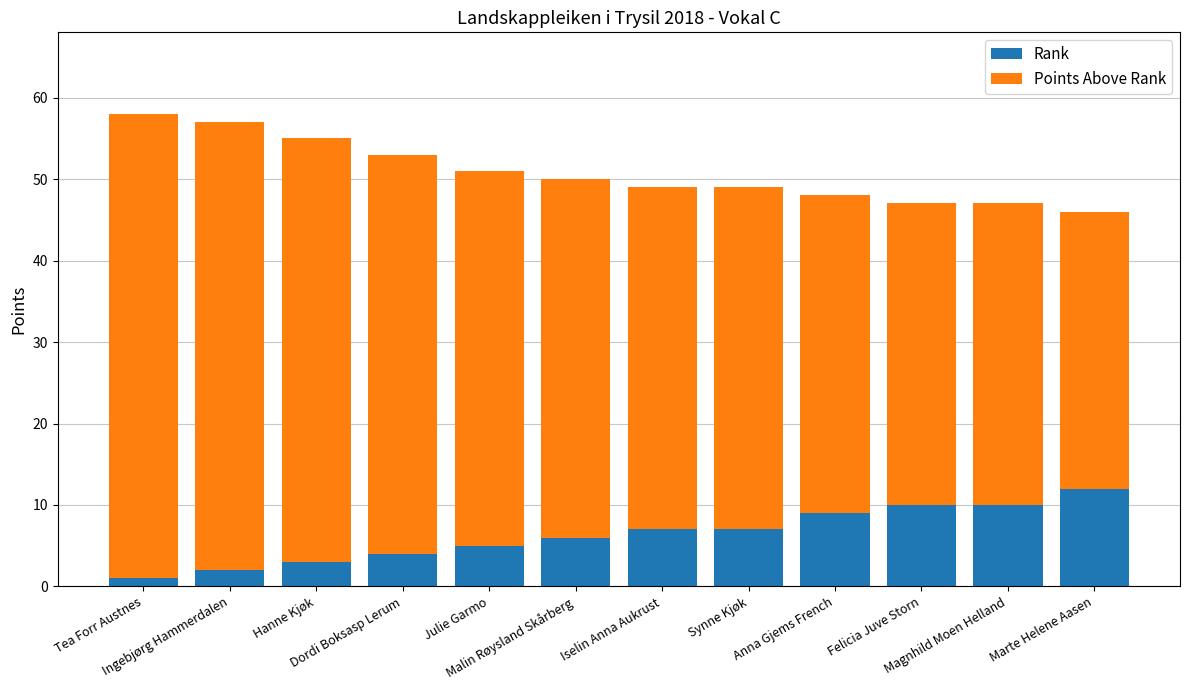

What is the average value of the Rank series?

6